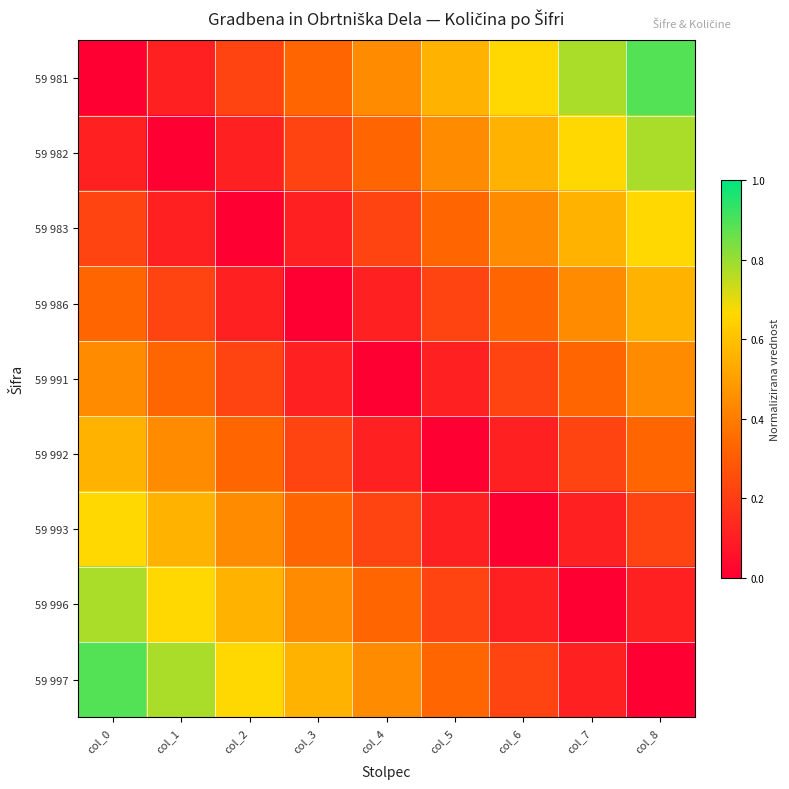

Which series has the largest total across all categories?

59 981